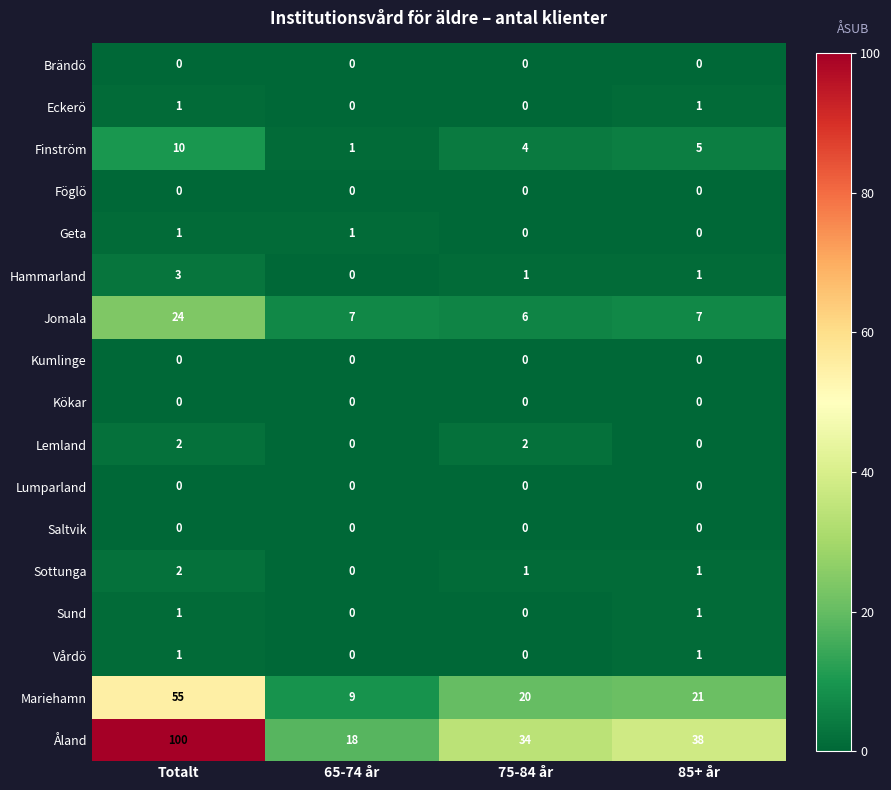

The value of Sund at 65-74 år is 0. True or false?

True